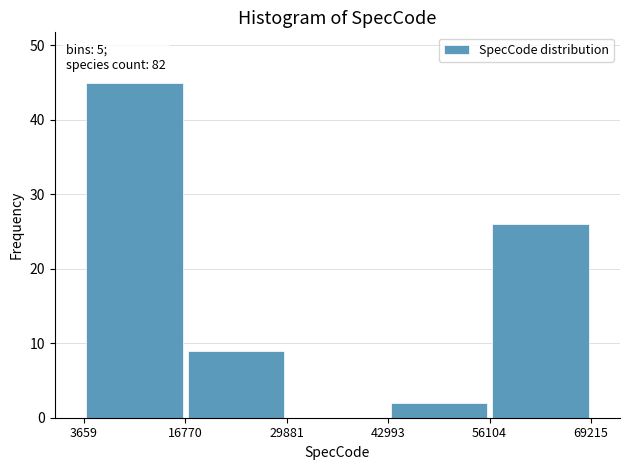

Which range on the x-axis has the tallest bar?

3659 to 16770